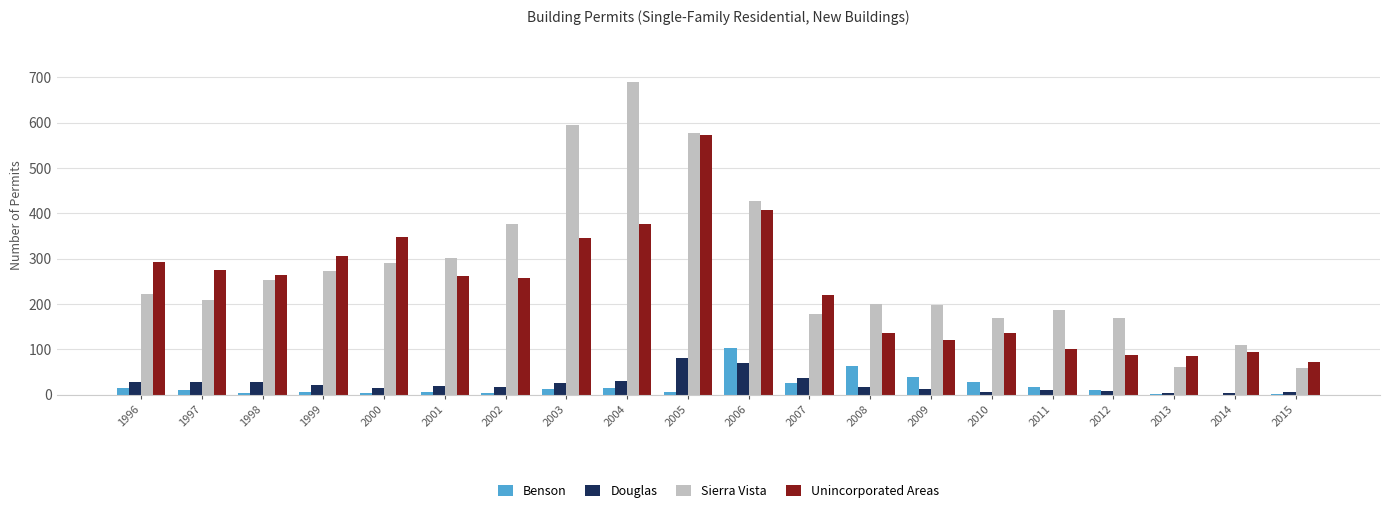

Are the bars grouped side by side (vs. stacked)?

Yes